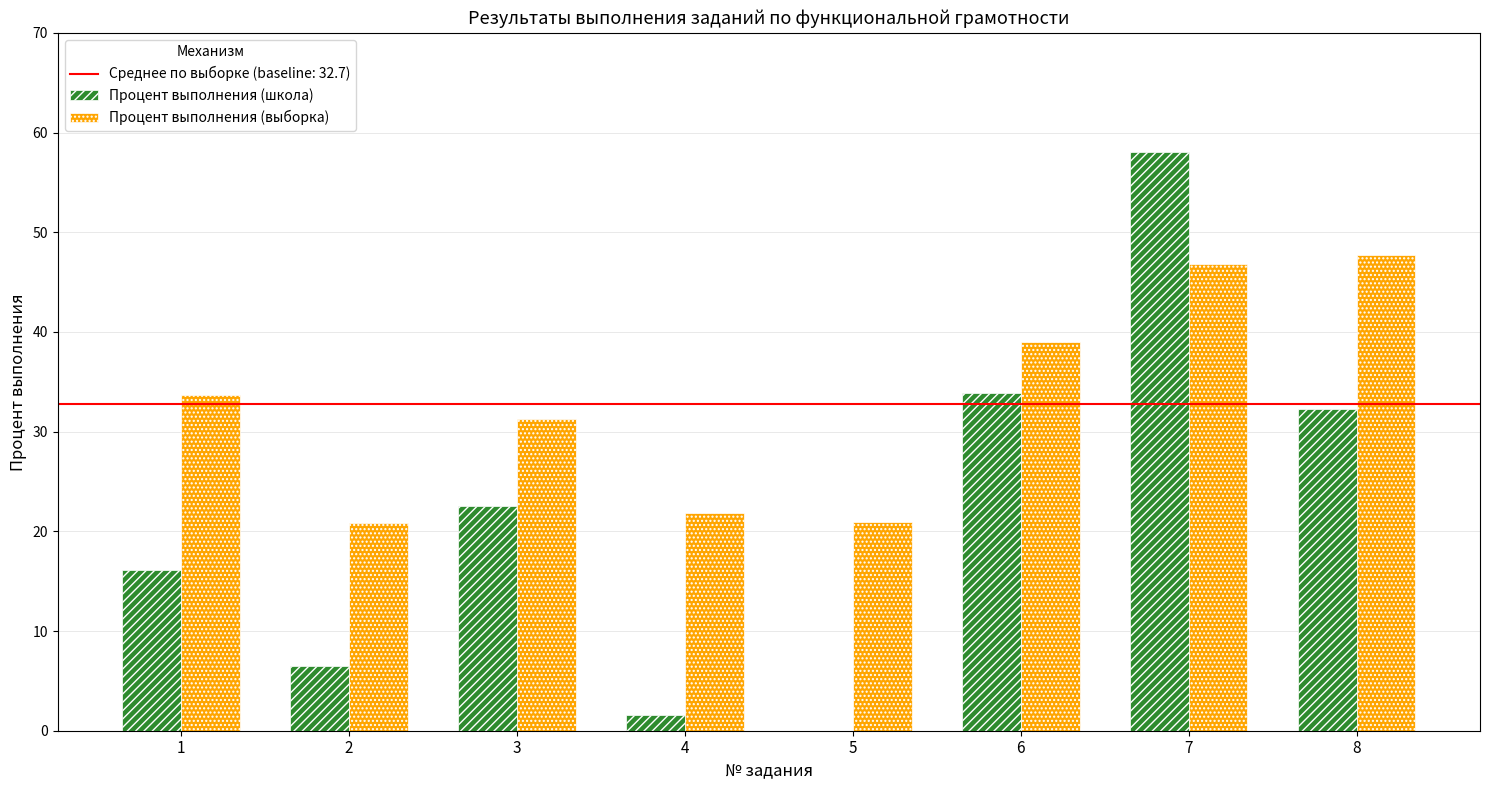

What is the maximum value for Процент выполнения (выборка)?

47.7